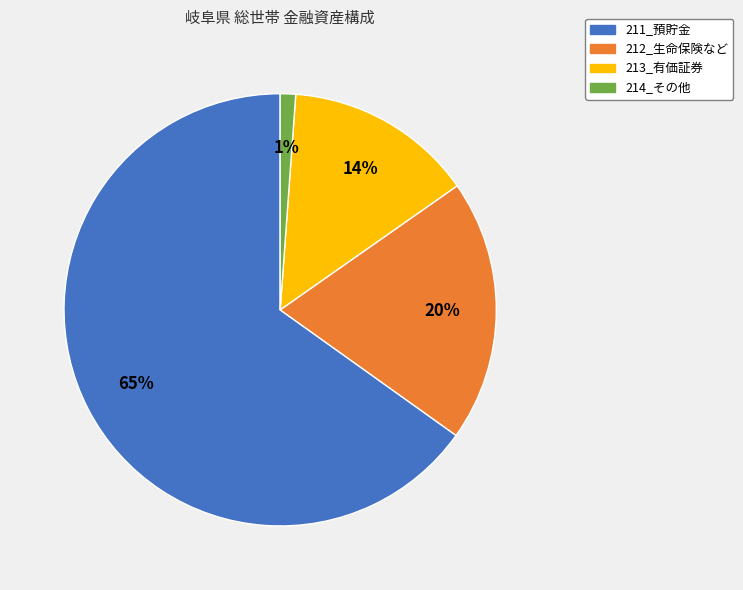

To the nearest percent, what percentage of the pie is 214_その他?

1%